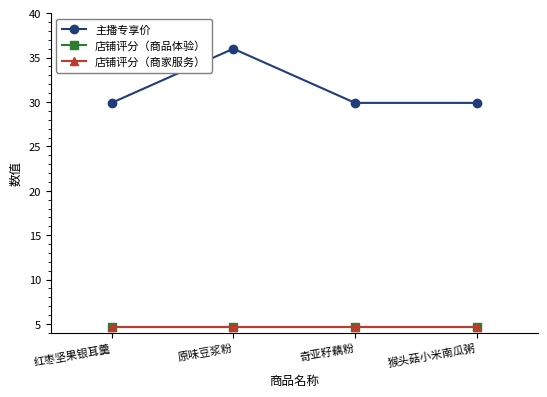

Which series has the largest total across all categories?

主播专享价